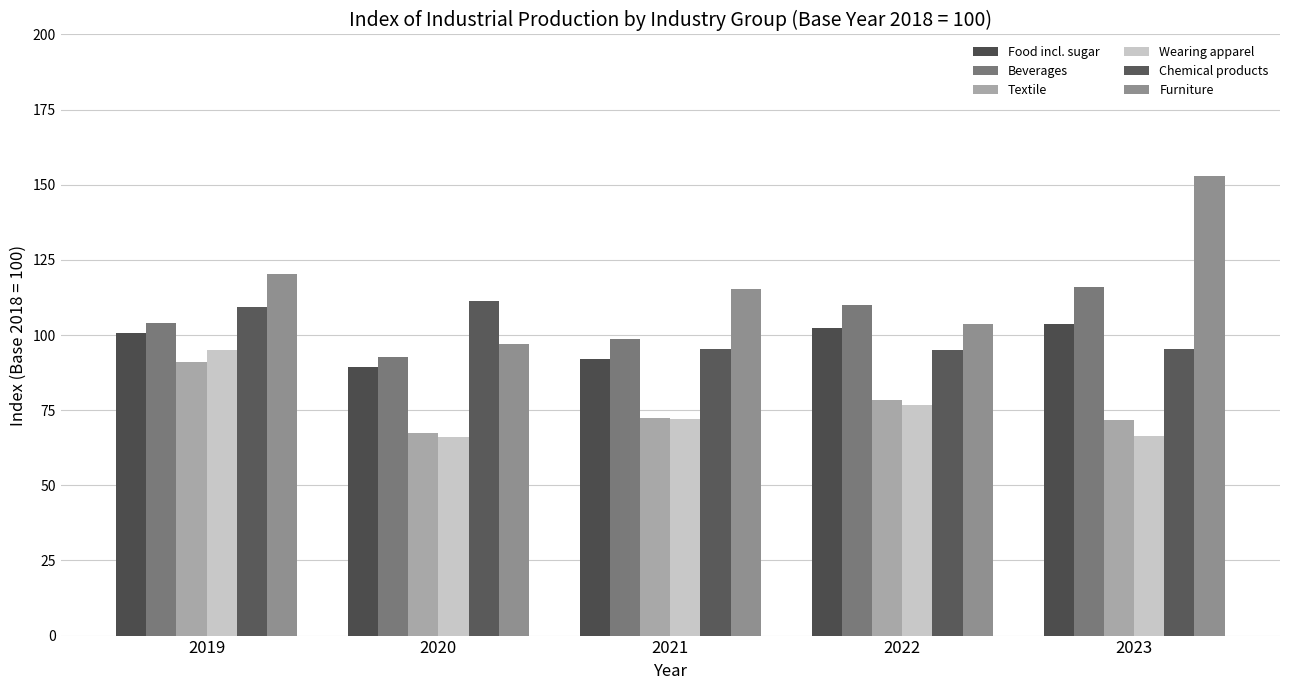

How many series are shown in this chart?

6